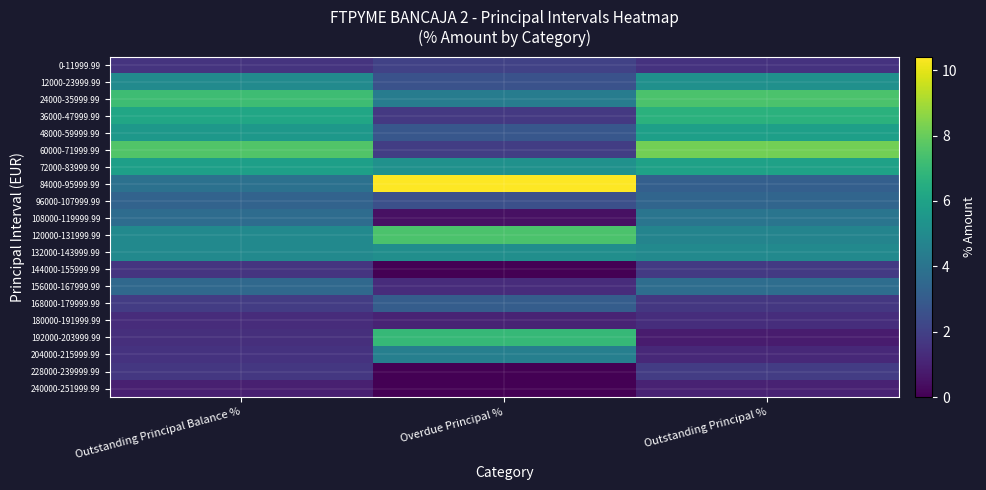

At how many categories does at least one series exceed 4?

3